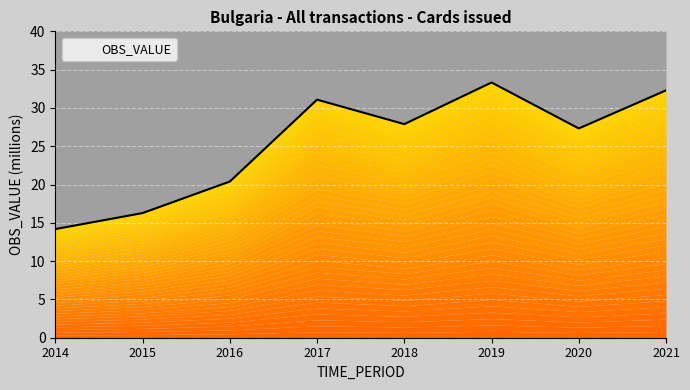

How many interior local peaks (higher than both neighbors) does the data have?

2